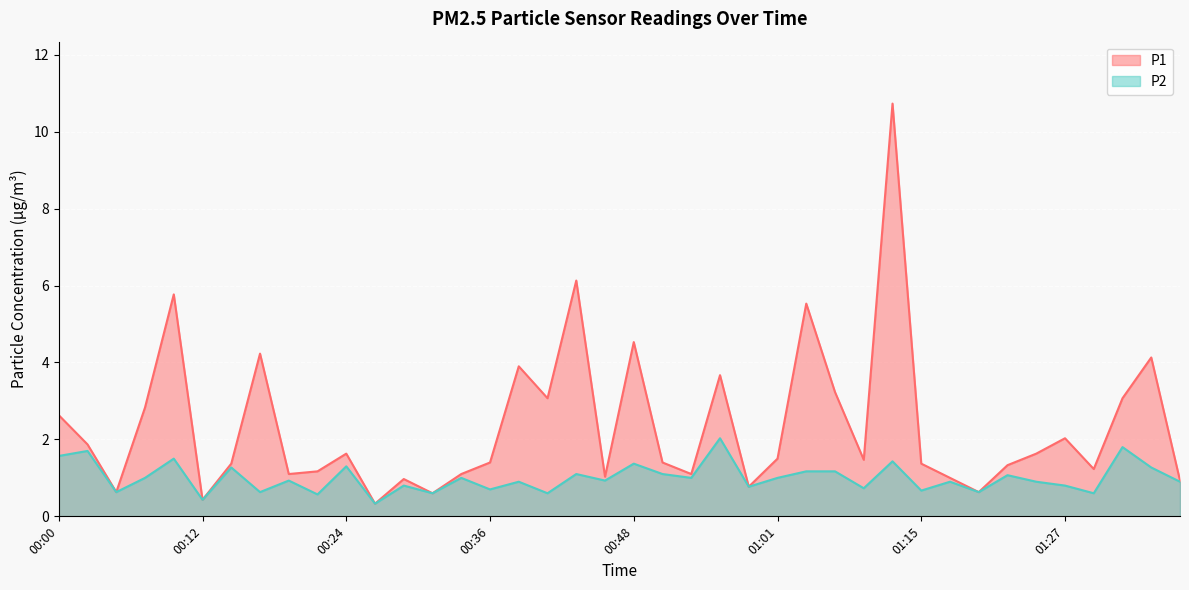

How many interior local valleys does the P2 series have?

15